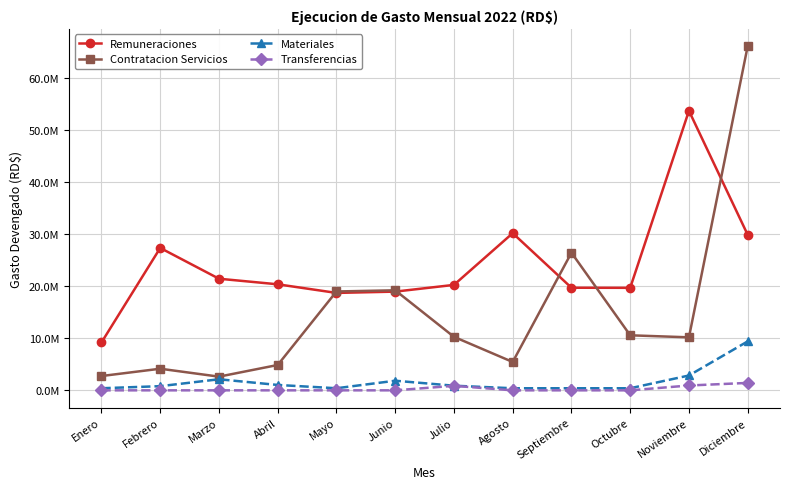

What is the sum of the Remuneraciones values at Octubre and Enero?

28886664.2